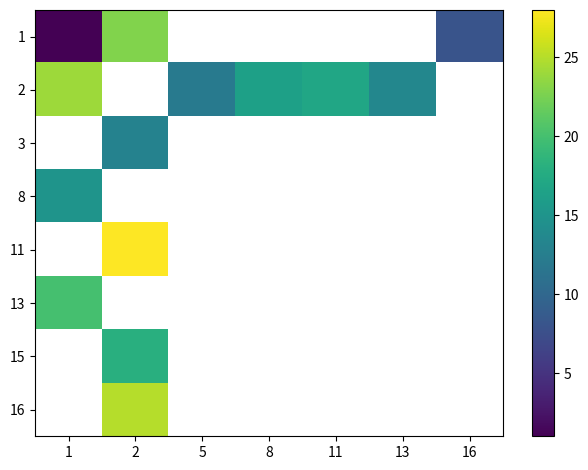

At how many categories does at least one series exceed 7?

7